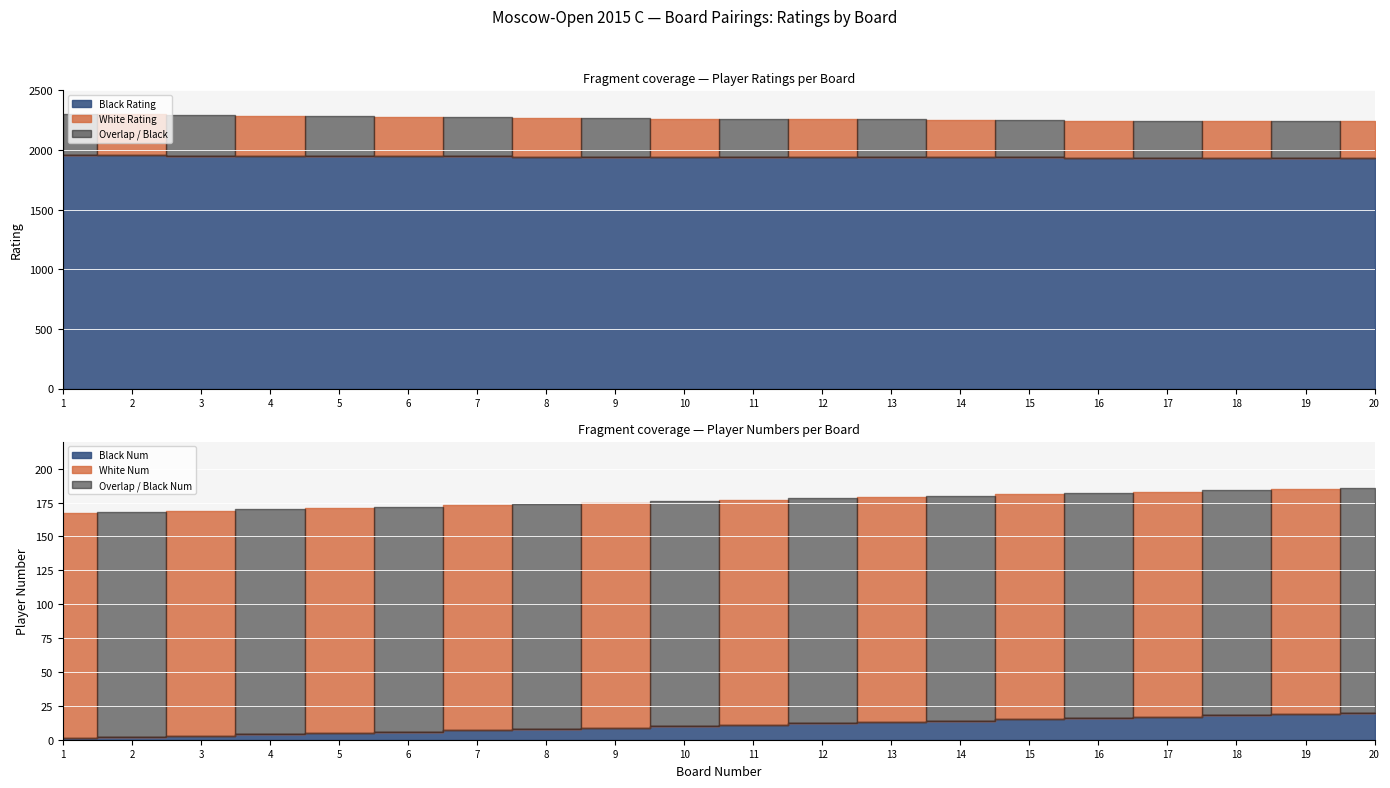

Is it true that Black Rating equals 1938 at 14?

True